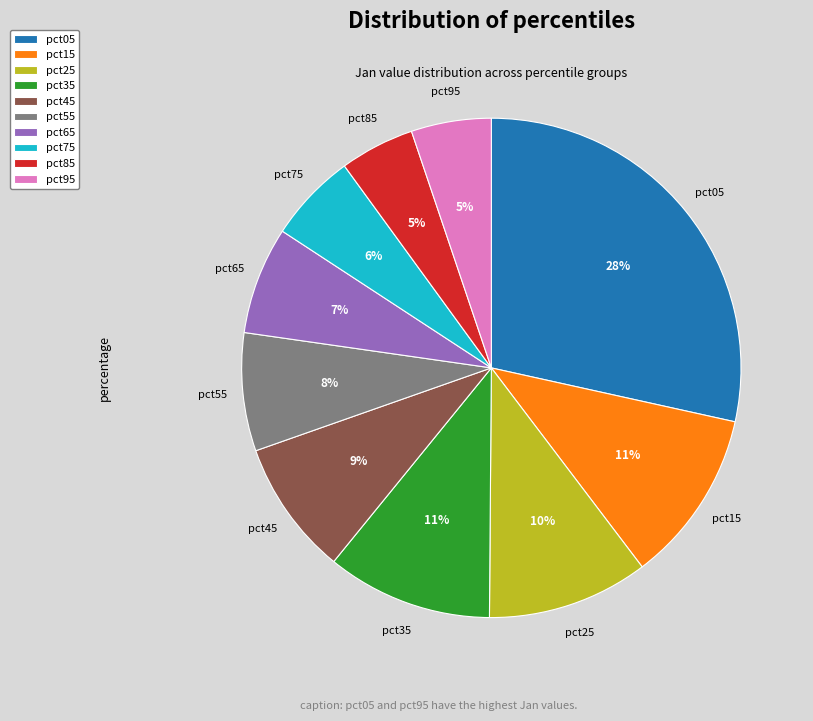

To the nearest percent, what portion does pct45 represent?

9%